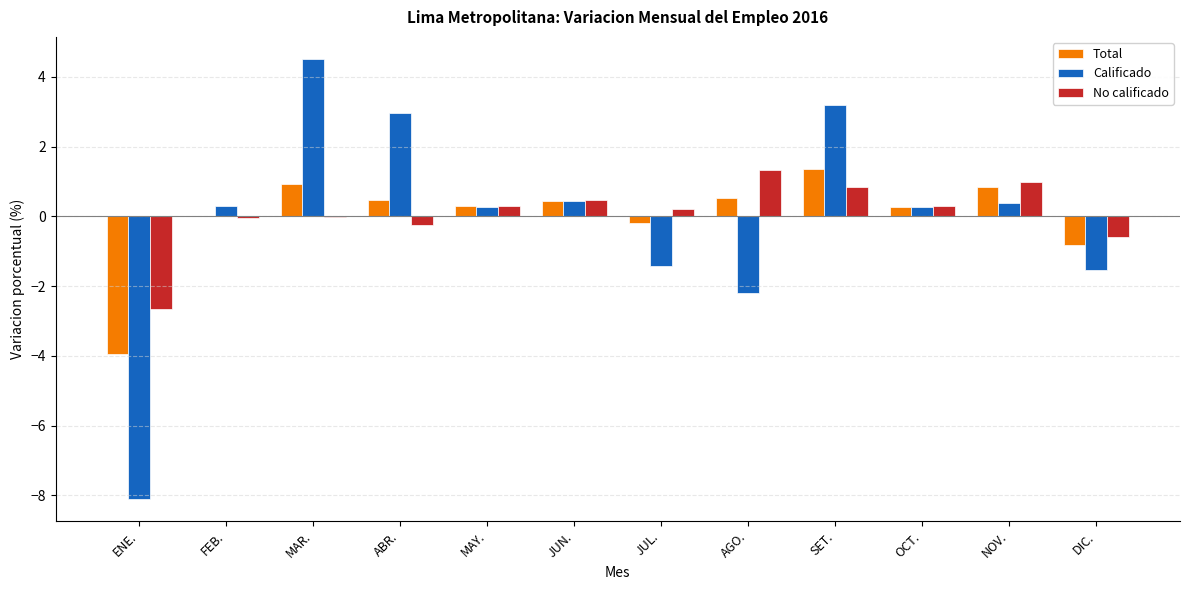

Is the value of Total at ENE. greater than the value of Calificado at FEB.?

No